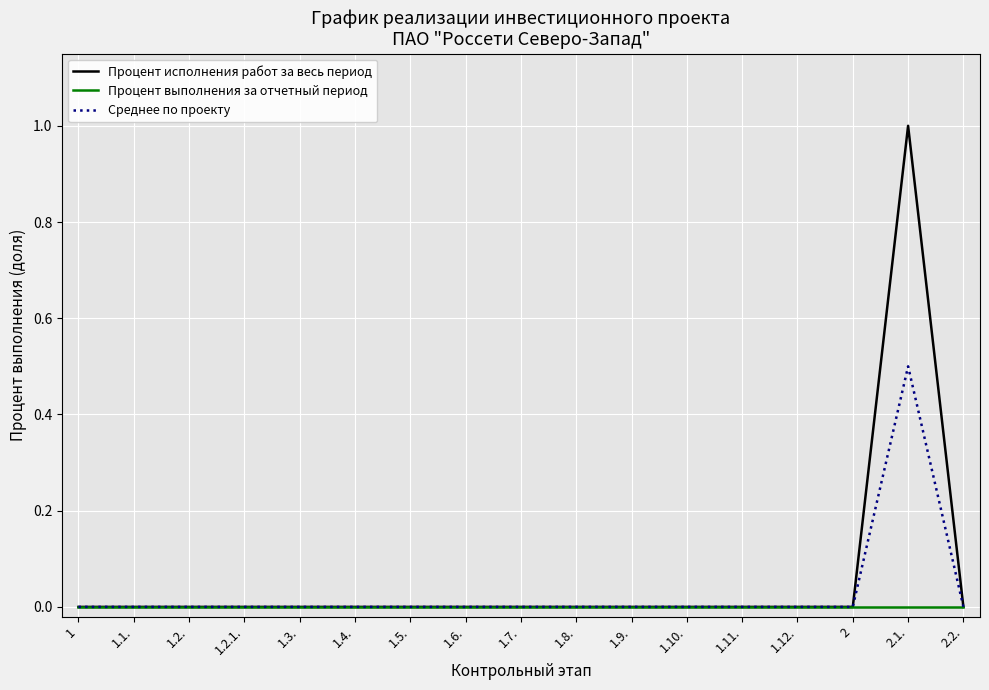

Reading left to right, transcribe all the data shown in this chart.

Процент исполнения работ за весь период: 0.0	0.0	0.0	0.0	0.0	0.0	0.0	0.0	0.0	0.0	0.0	0.0	0.0	0.0	0.0	1.0	0.0
Процент выполнения за отчетный период: 0.0	0.0	0.0	0.0	0.0	0.0	0.0	0.0	0.0	0.0	0.0	0.0	0.0	0.0	0.0	0.0	0.0
Среднее по проекту: 0.0	0.0	0.0	0.0	0.0	0.0	0.0	0.0	0.0	0.0	0.0	0.0	0.0	0.0	0.0	0.5	0.0